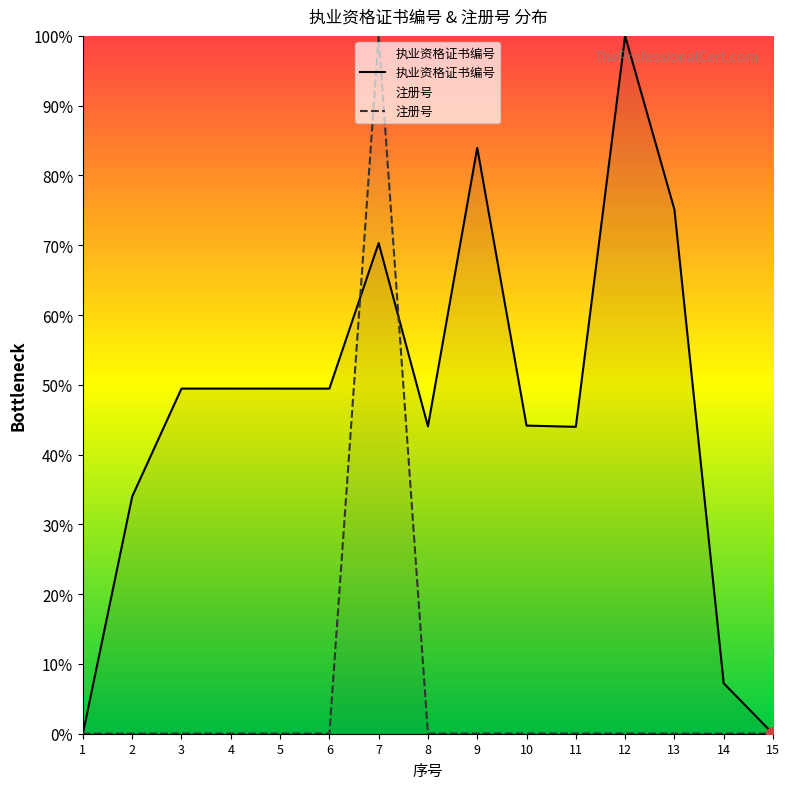

Read the 执业资格证书编号 value at 6.

49.5